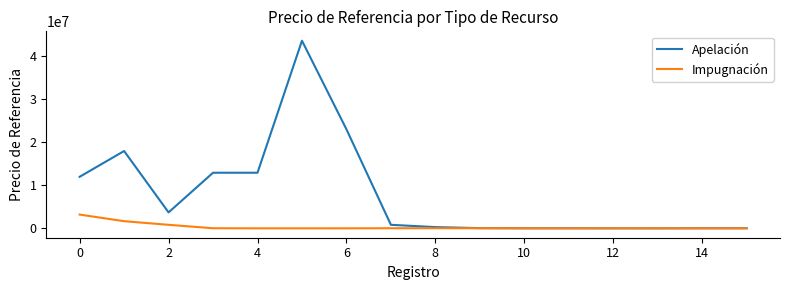

Does the chart have visible grid lines?

No